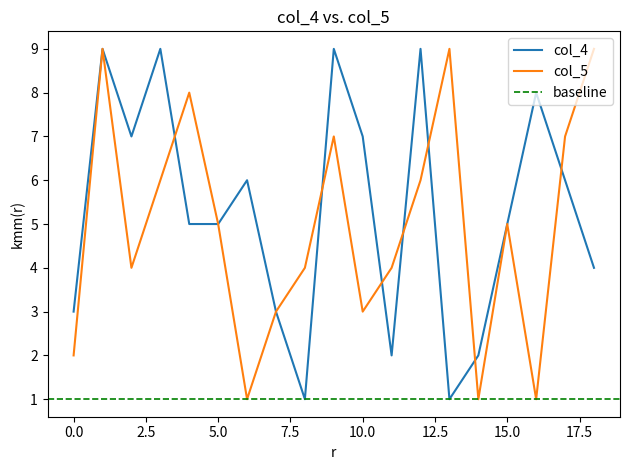

The value of col_5 at 15.0 is 5. True or false?

True